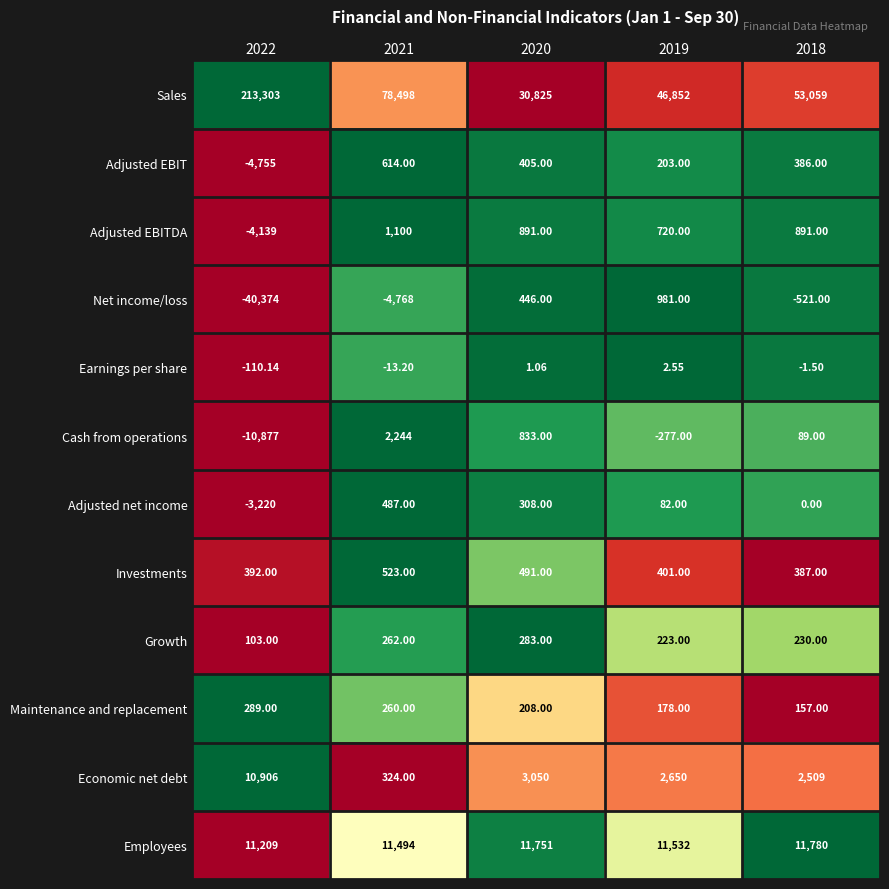

Rank the series at 2019 from lowest to highest value.

Cash from operations, Earnings per share, Adjusted net income, Maintenance and replacement, Adjusted EBIT, Growth, Investments, Adjusted EBITDA, Net income/loss, Economic net debt, Employees, Sales